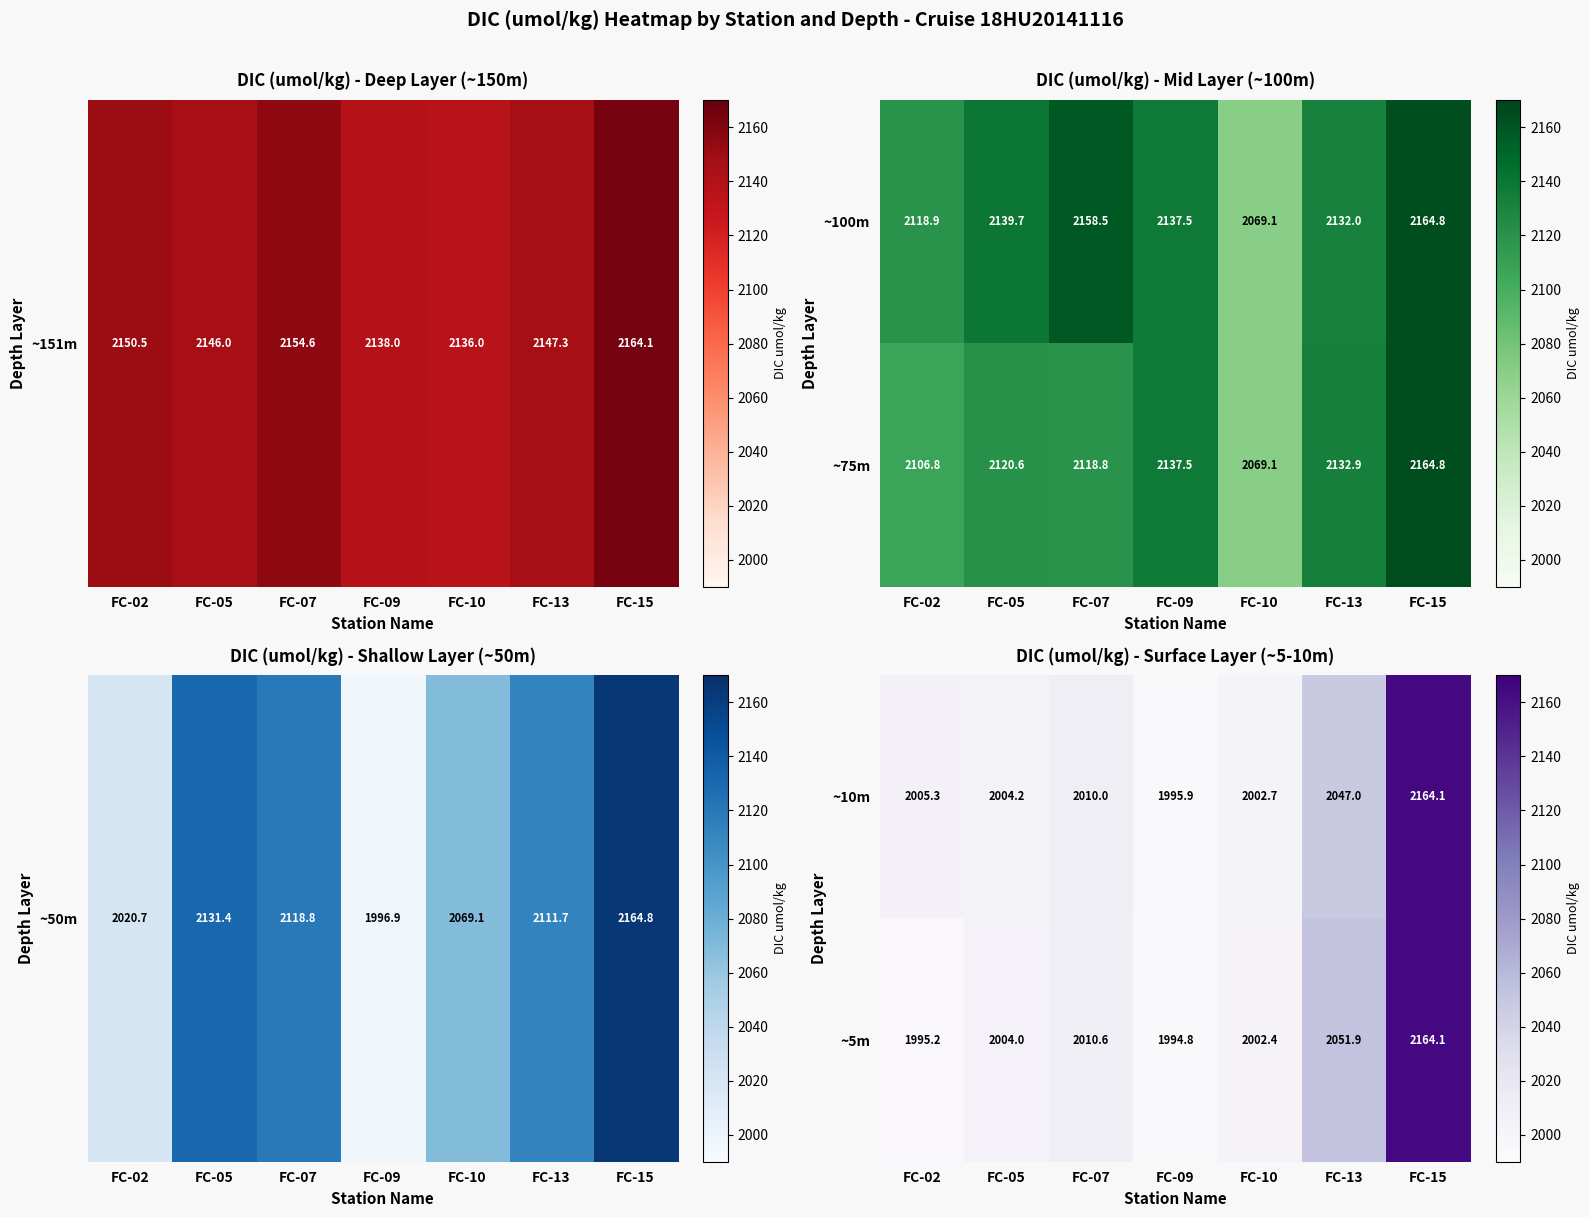

Which category has the lowest value in the ~5m series?

FC-09